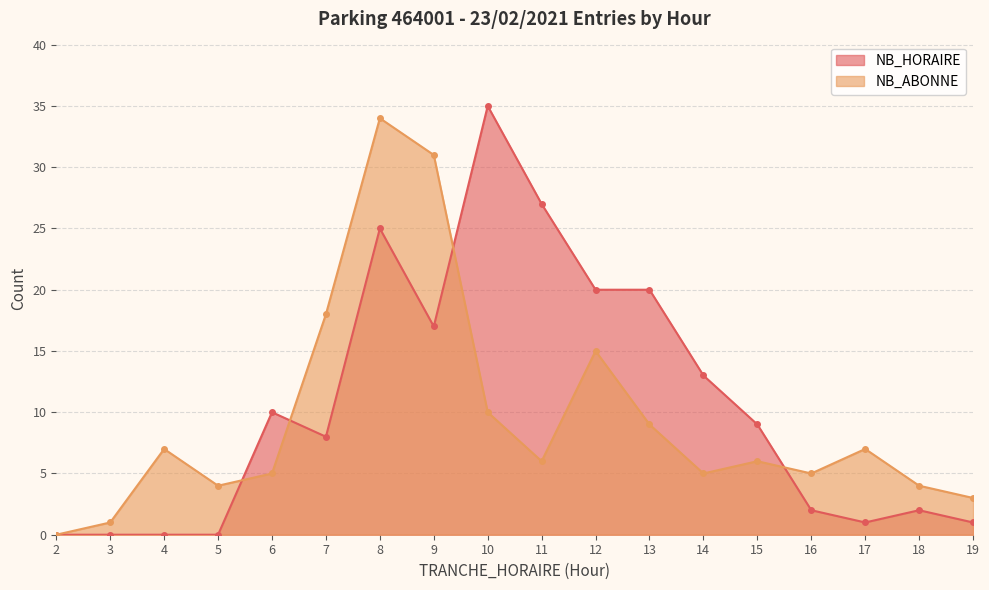

Rank the series by their maximum value, from lowest to highest.

NB_ABONNE, NB_HORAIRE